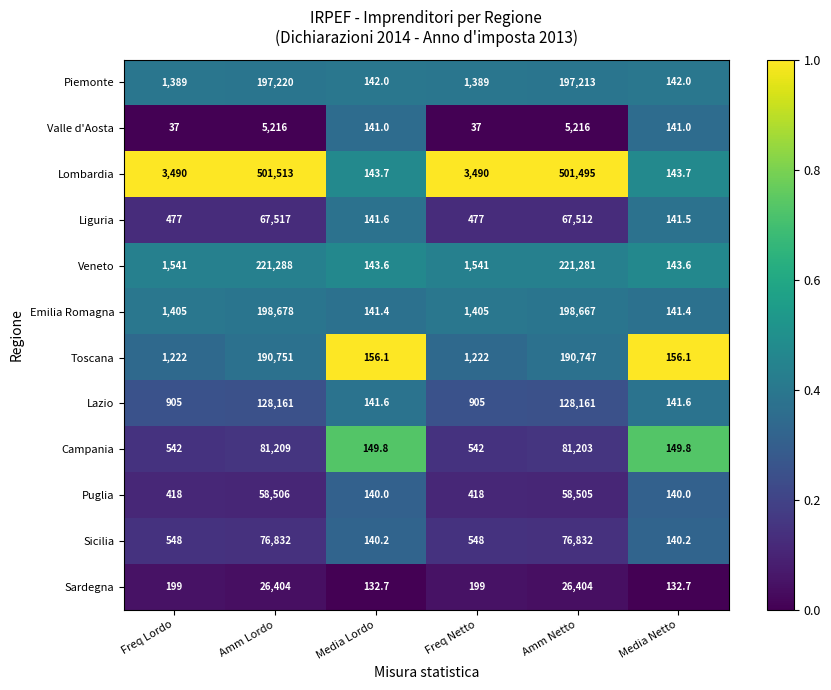

What value does the Sardegna series have at Media Netto?

132.7